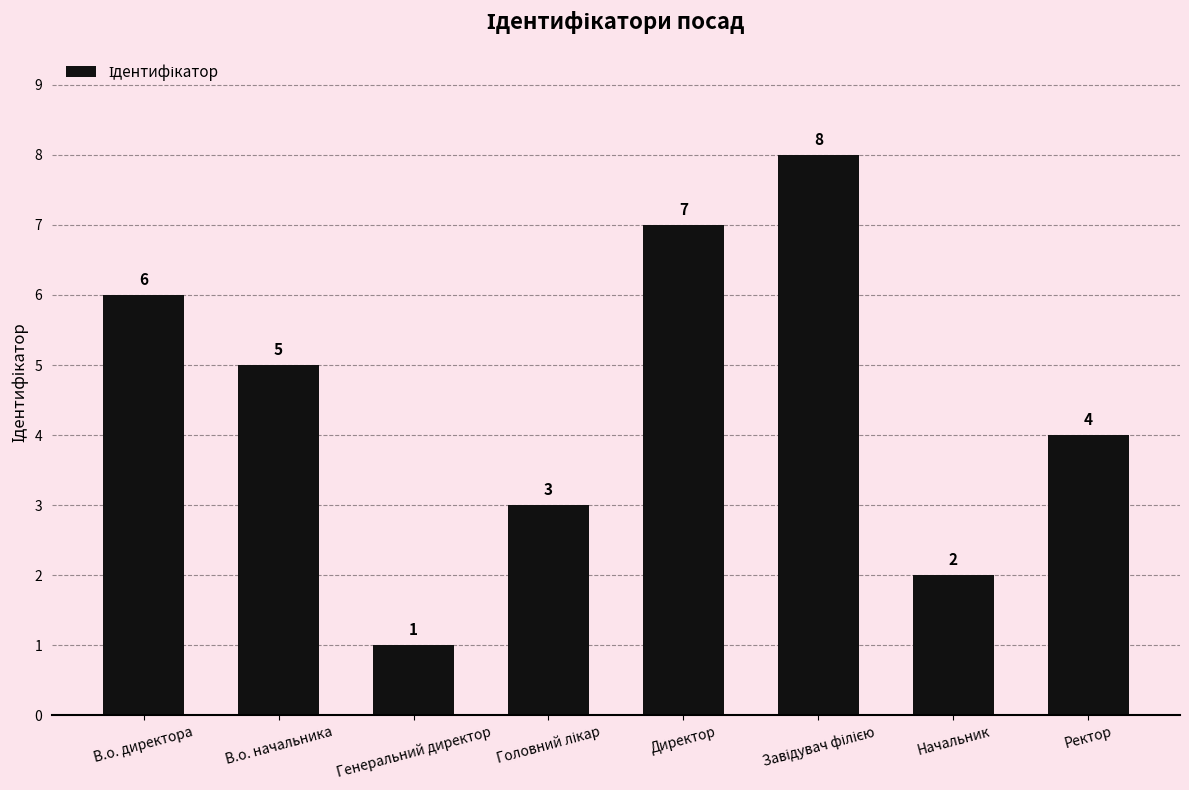

Are the bars grouped side by side (vs. stacked)?

No